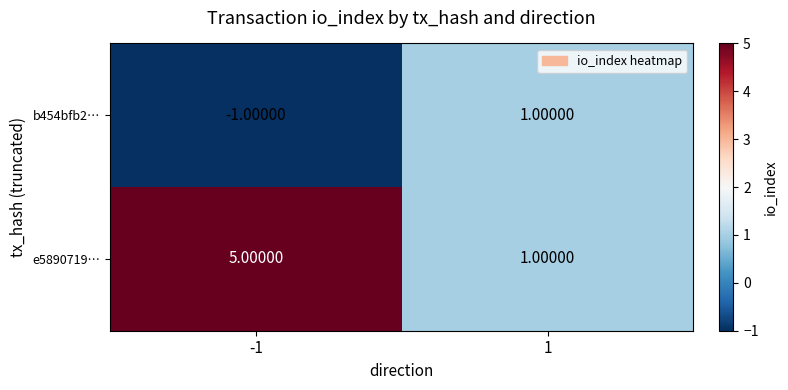

Rank the categories by b454bfb2… value from lowest to highest.

-1, 1